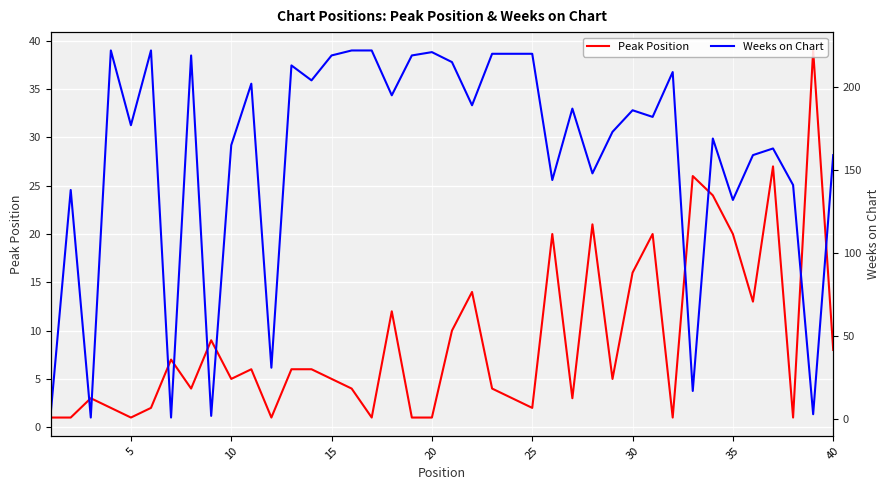

What is the maximum value for Peak Position?

39